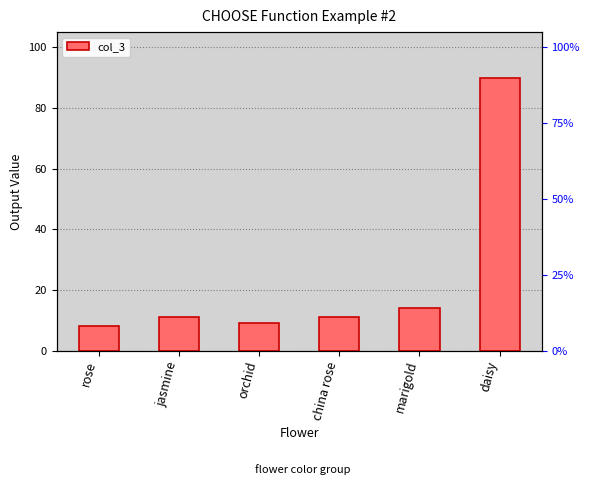

Reading left to right, list all the values displayed in this chart.

rose=8	jasmine=11	orchid=9	china rose=11	marigold=14	daisy=90